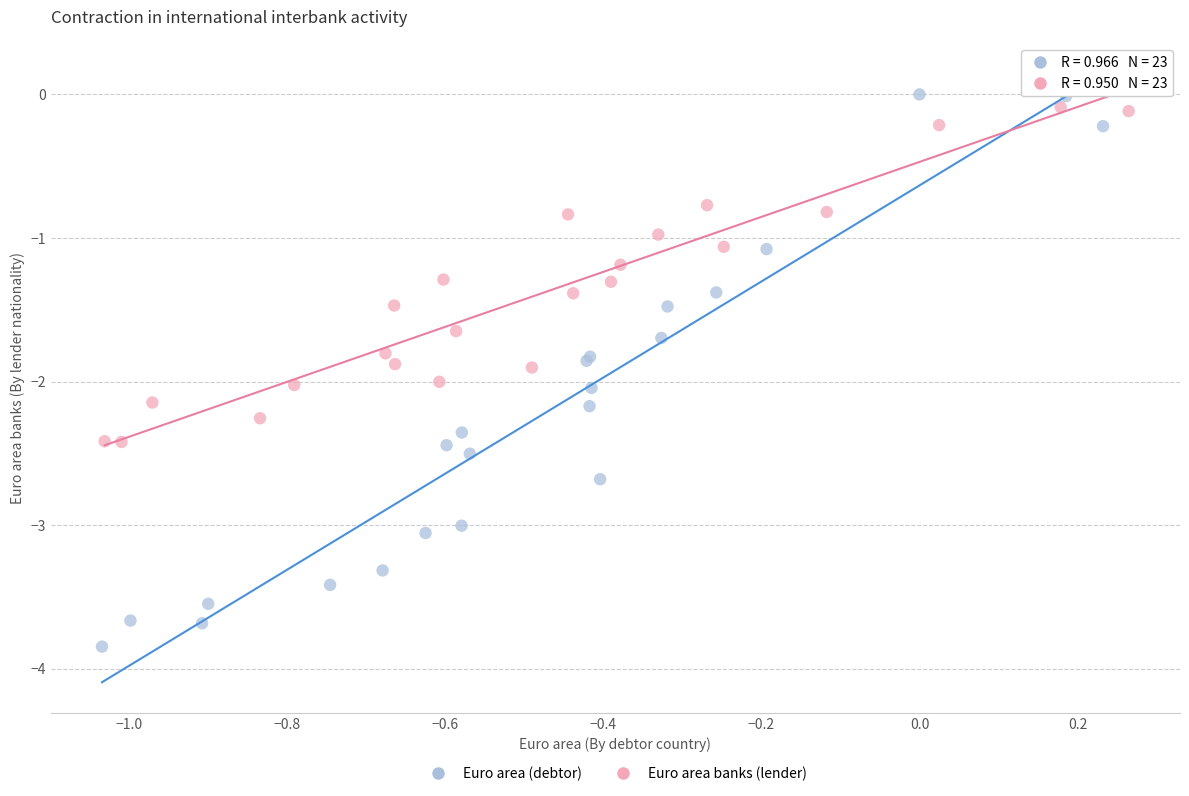

Which series reaches the minimum Y coordinate?

Euro area (debtor)